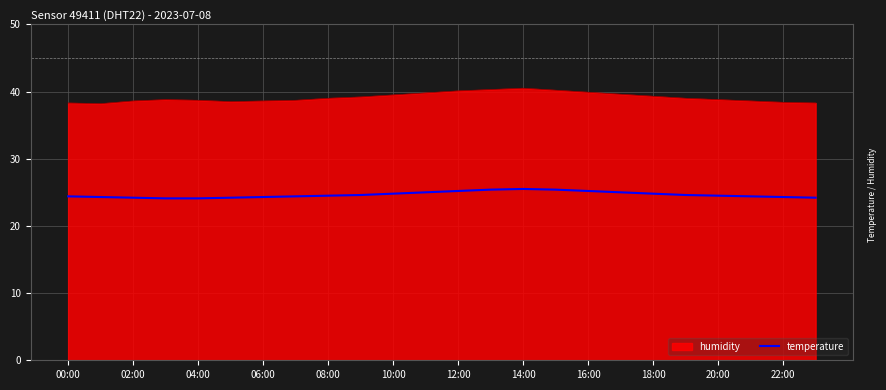

Rank the series by their maximum value, from lowest to highest.

temperature, humidity